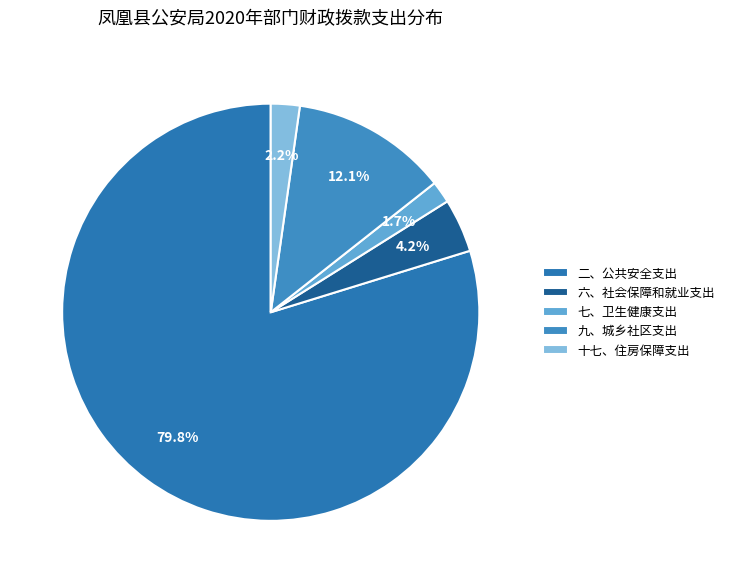

Does any single category account for the majority?

Yes